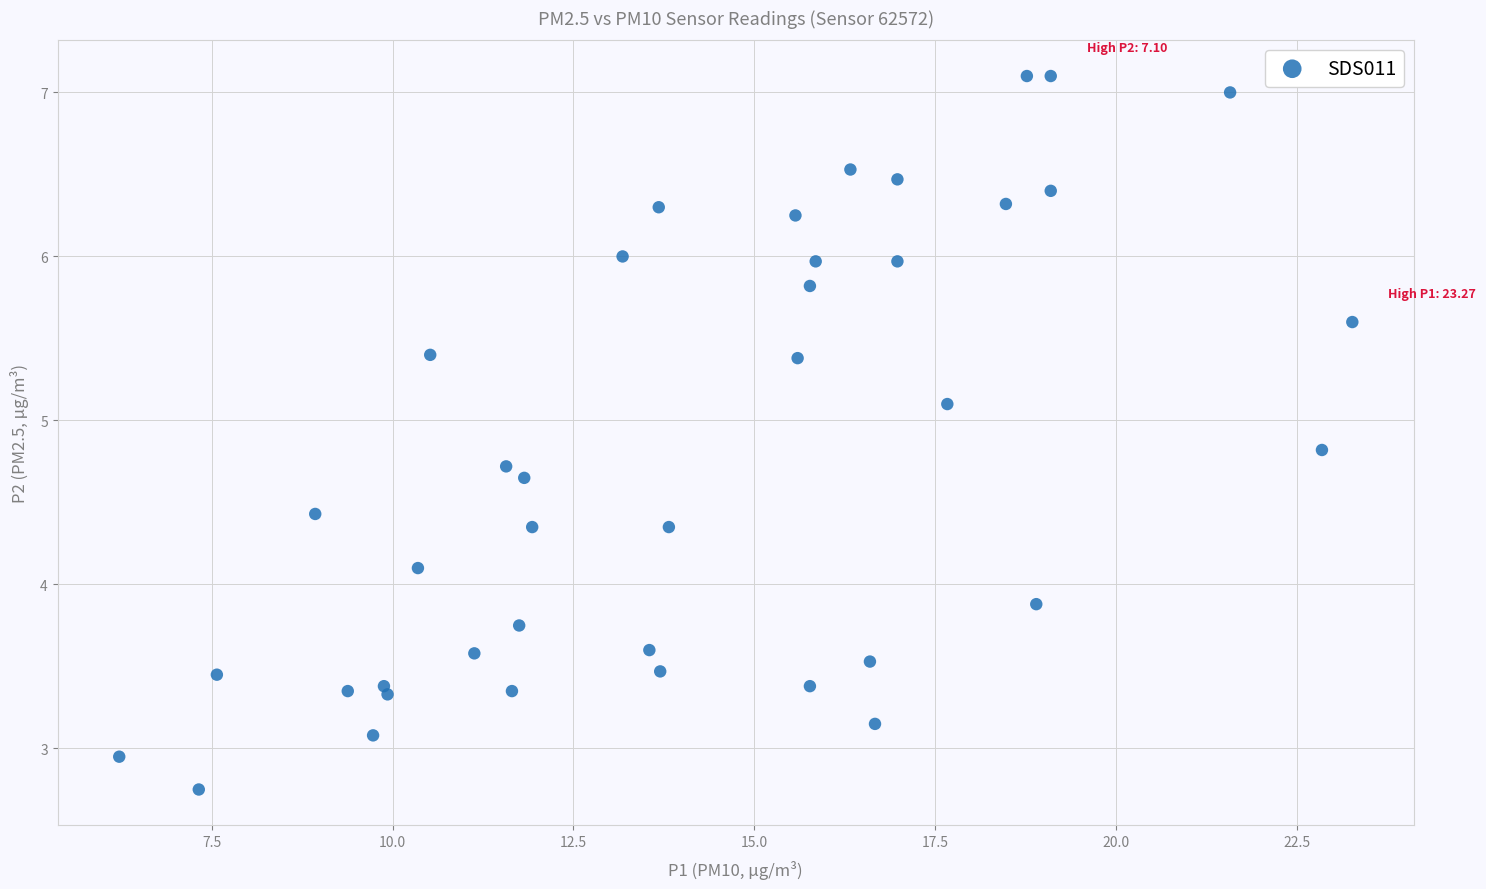

What is the range of X values (max minus min)?

17.1